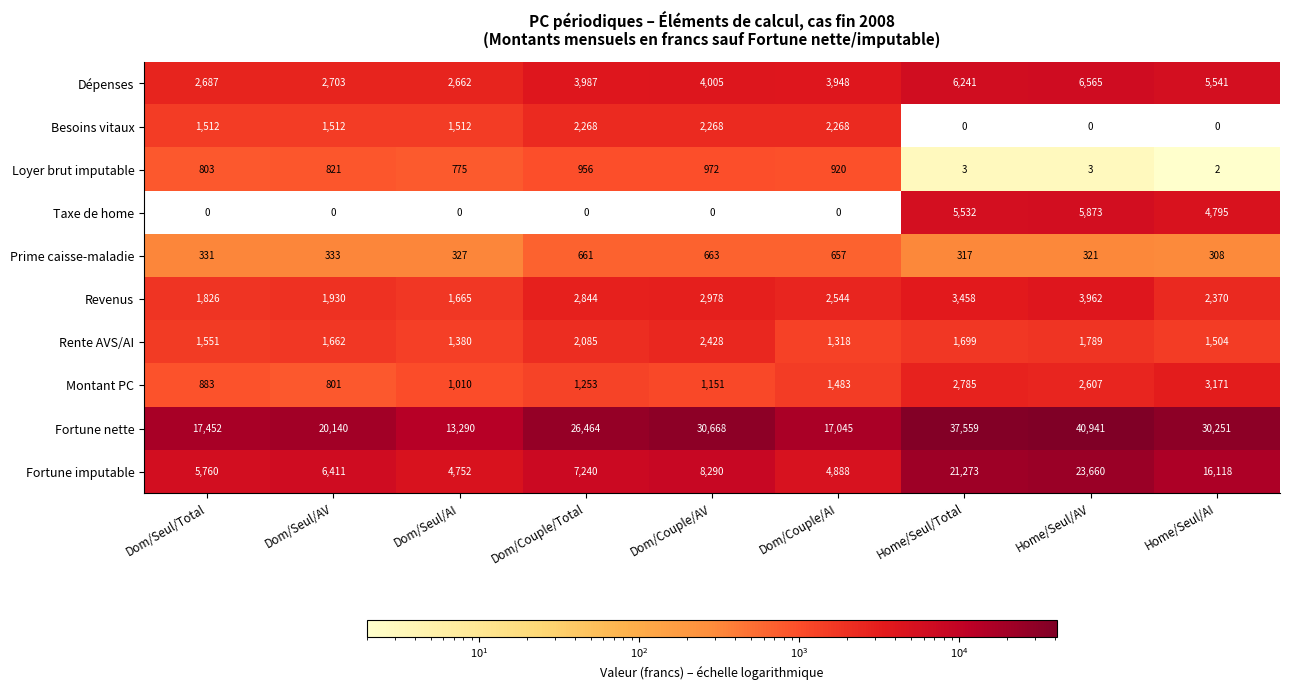

What is the difference between the highest and lowest values at Dom/Seul/AV?

20140